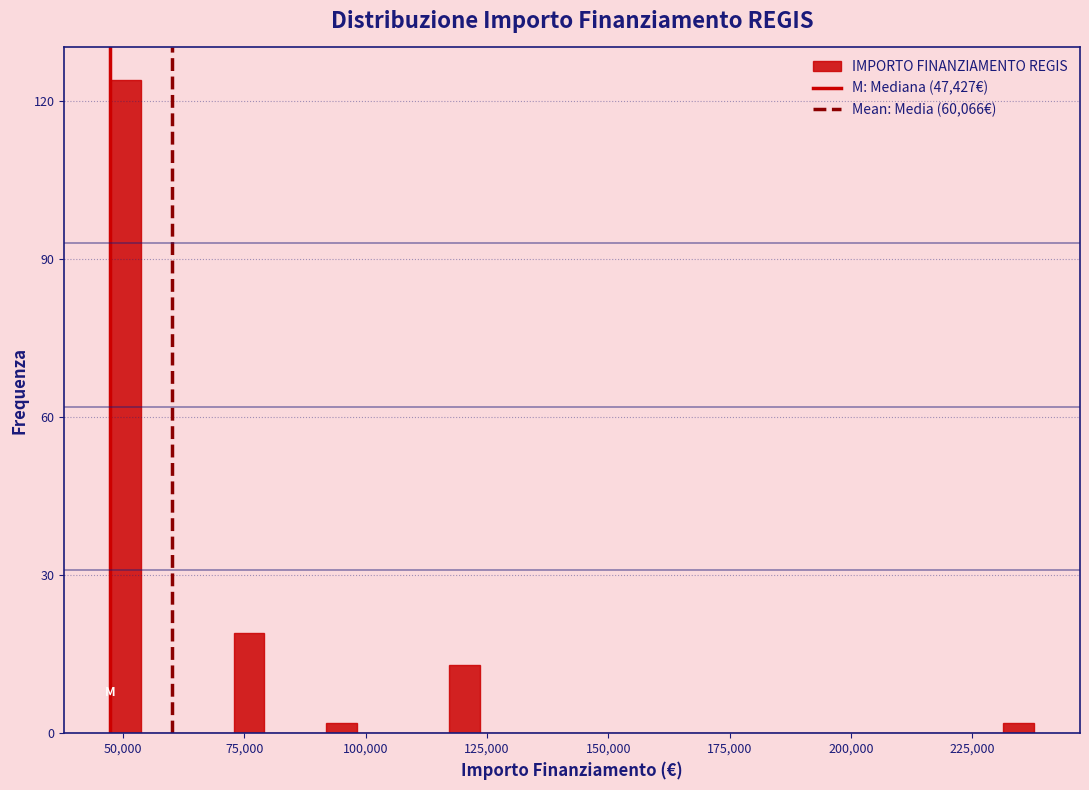

Read against the x-axis, roughly where is the centre of the tallest bar?

50000